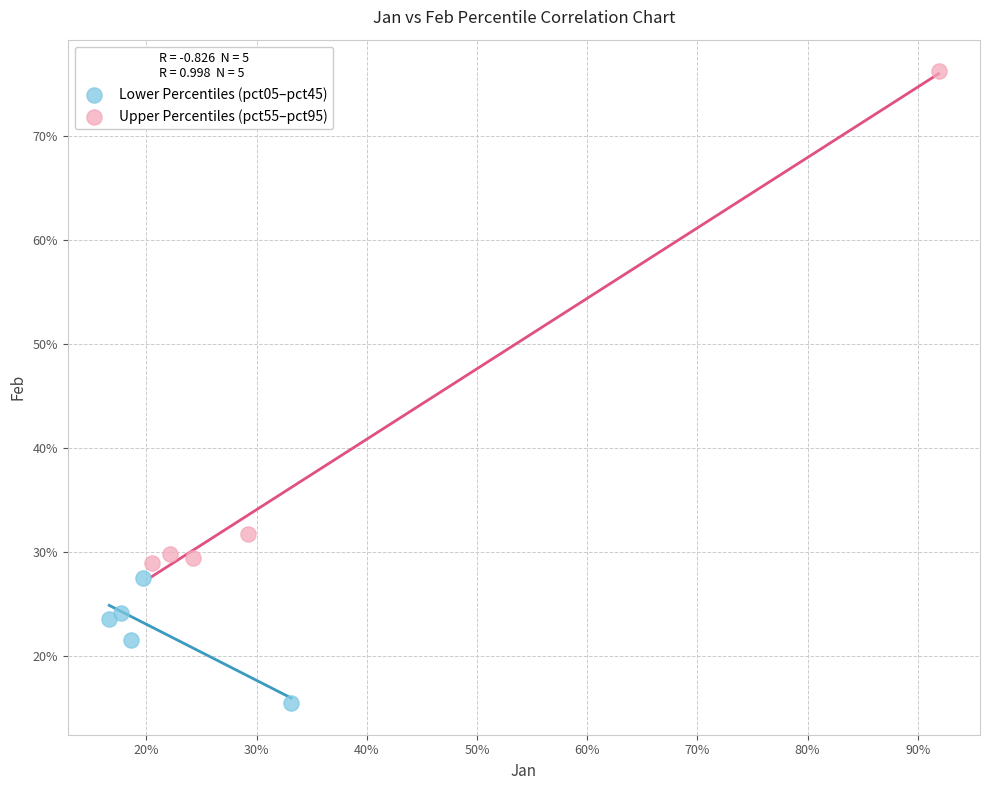

What are all the series names shown in the legend?

Lower Percentiles (pct05–pct45), Upper Percentiles (pct55–pct95)